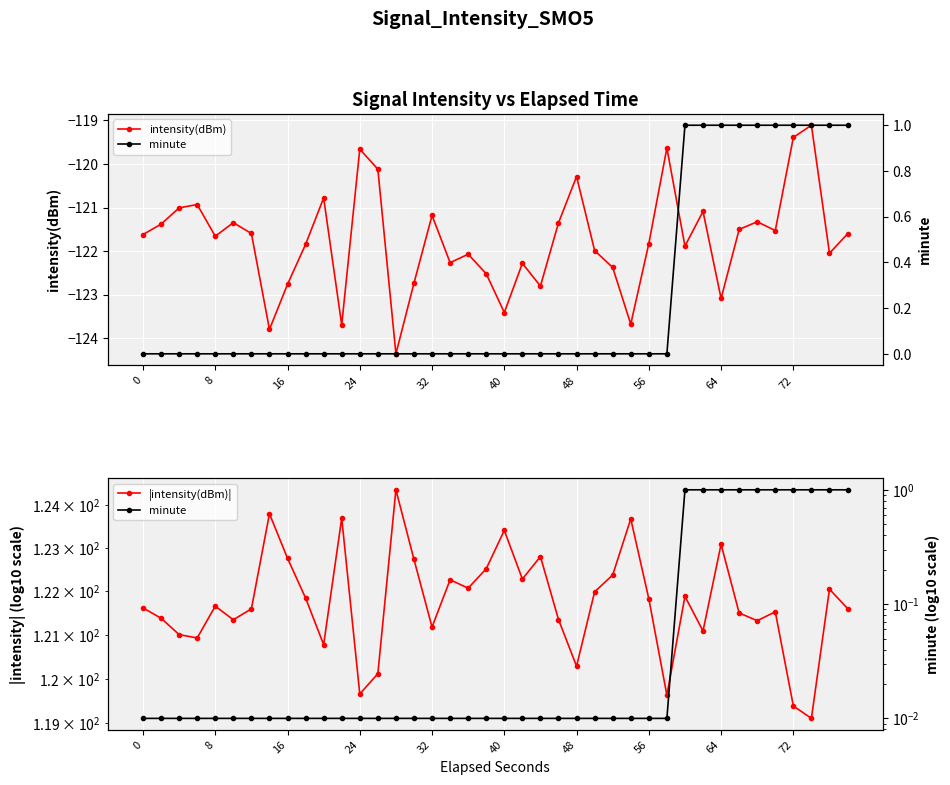

In intensity(dBm), how many points are lower than both neighbors (excluding endpoints)?

12